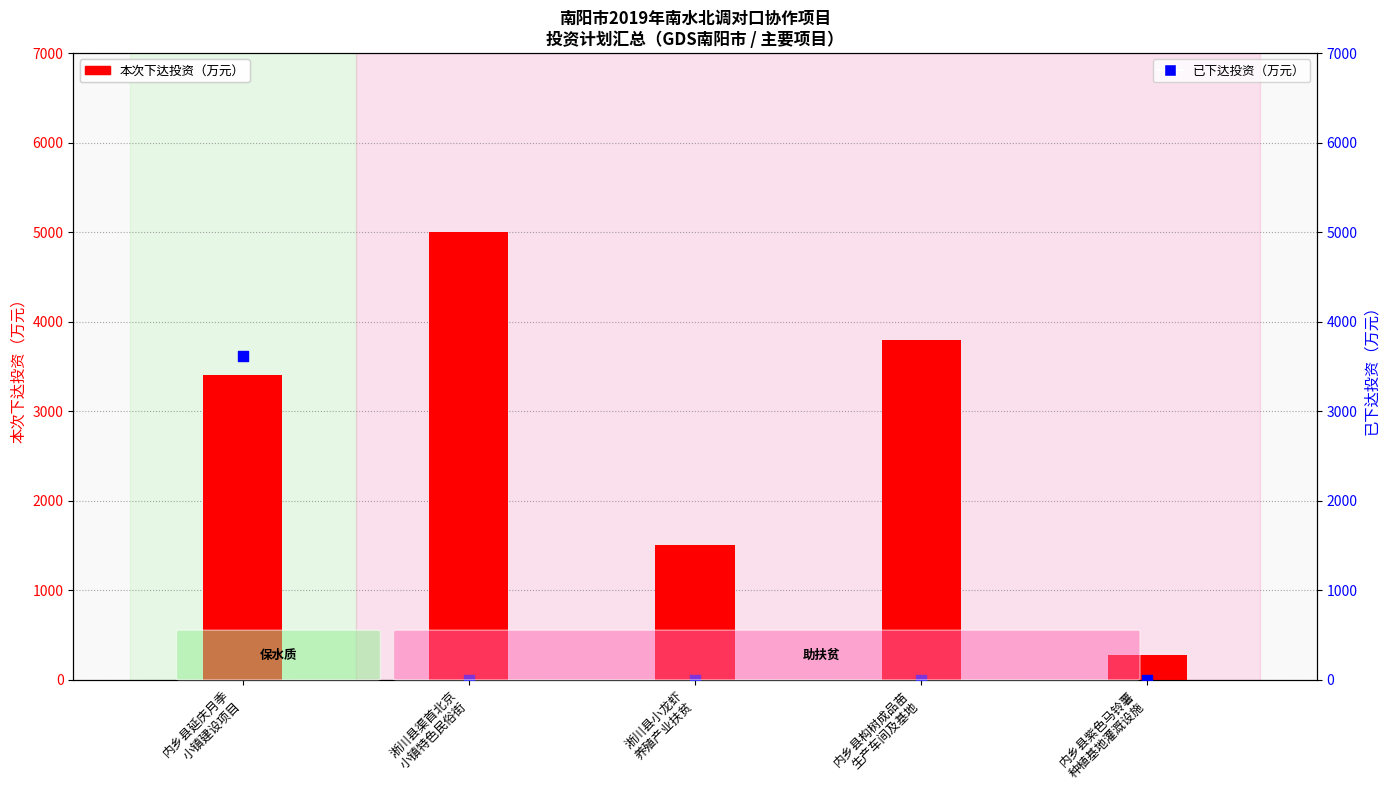

Which series contains the highest Y value?

本次下达投资